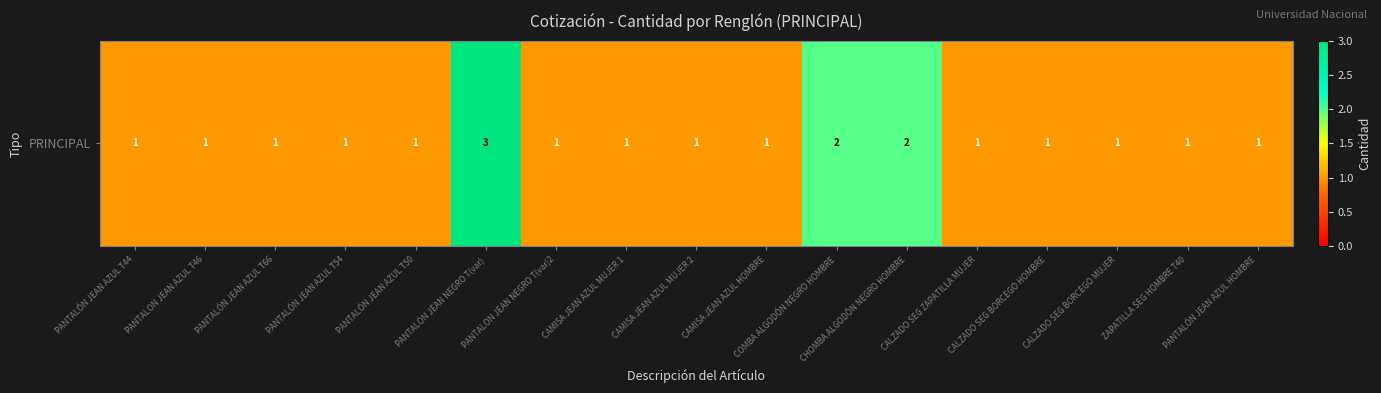

Which category has the highest value across all series?

PANTALÓN JEAN NEGRO T(var)